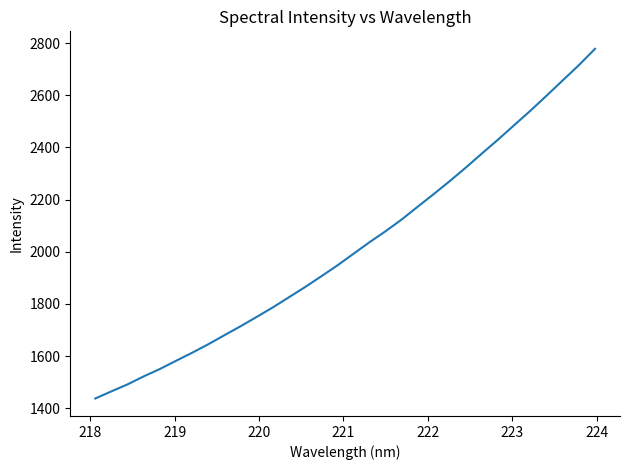

What is the minimum value shown in the chart?

1437.2